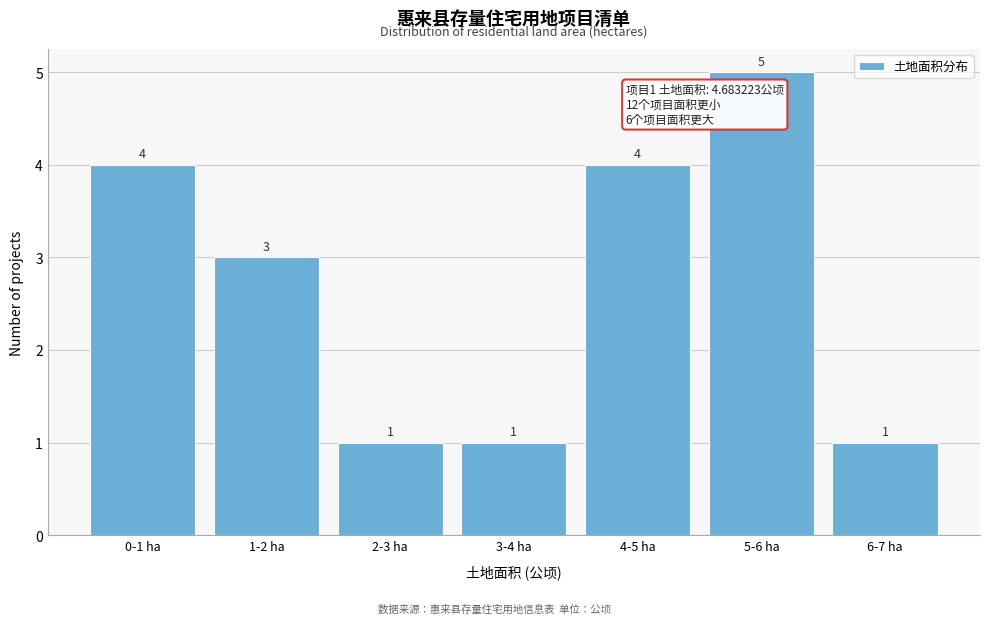

Reading left to right, list all the values displayed in this chart.

0-1 ha=4	1-2 ha=3	2-3 ha=1	3-4 ha=1	4-5 ha=4	5-6 ha=5	6-7 ha=1